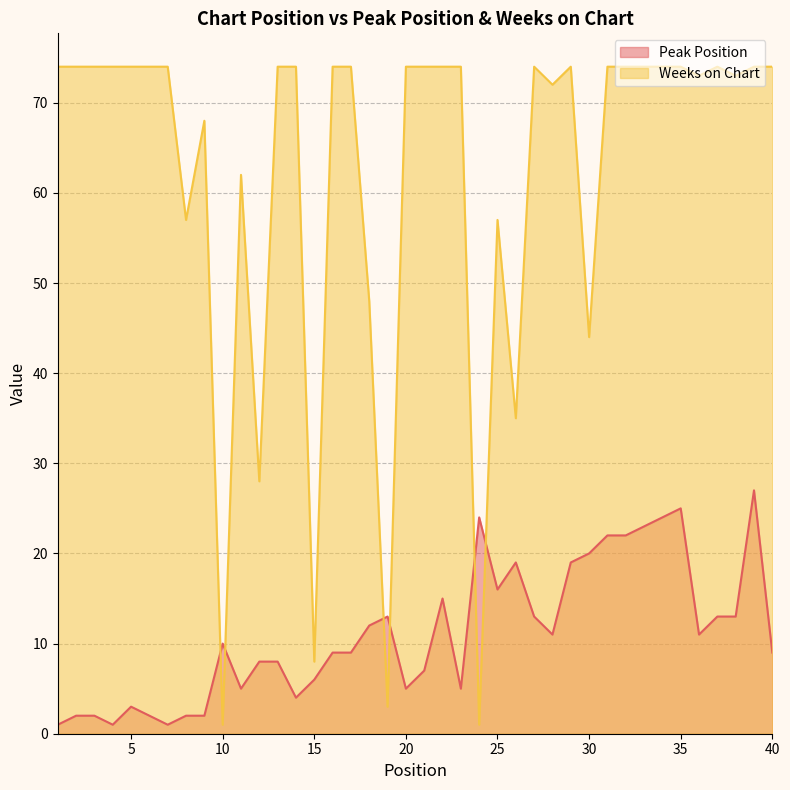

Which category has the highest value in the Peak Position series?

39